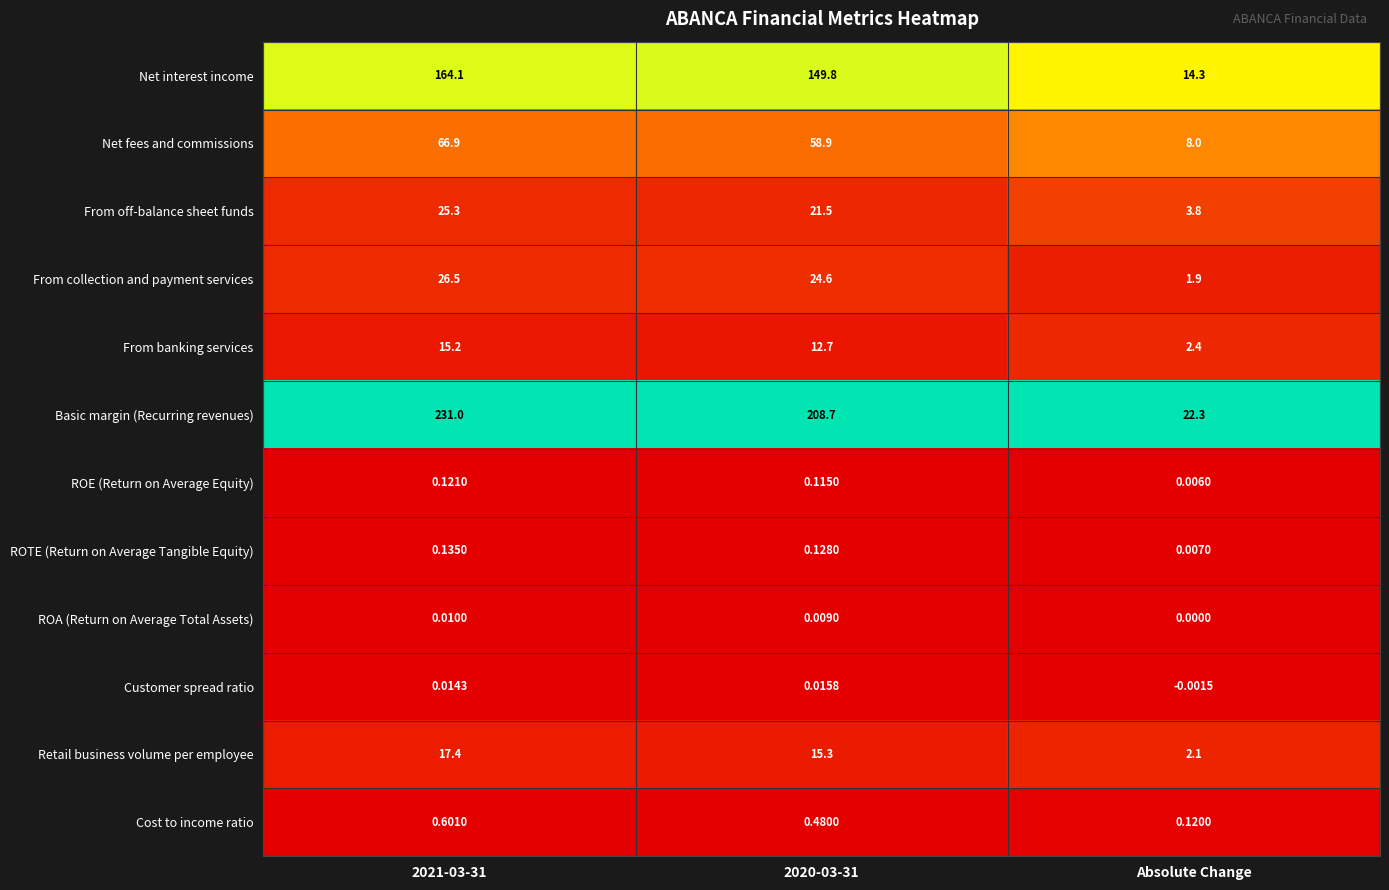

At 2021-03-31, list the series in order from largest to smallest.

Basic margin (Recurring revenues), Net interest income, Net fees and commissions, From collection and payment services, From off-balance sheet funds, Retail business volume per employee, From banking services, Cost to income ratio, ROTE (Return on Average Tangible Equity), ROE (Return on Average Equity), Customer spread ratio, ROA (Return on Average Total Assets)